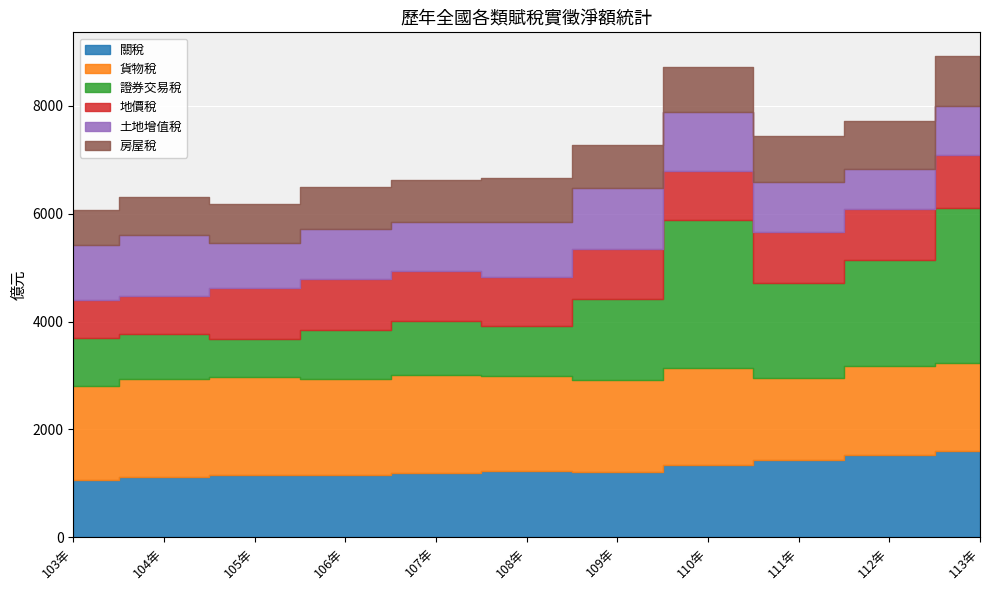

What is the label of the 4th point from the right?

110年